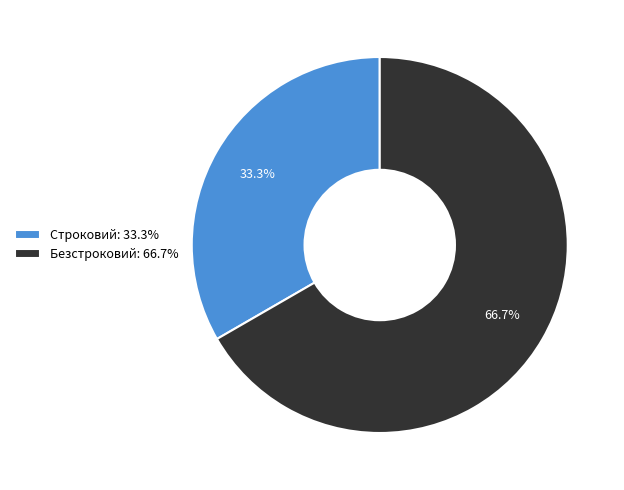

What is the largest slice in the pie chart?

Безстроковий